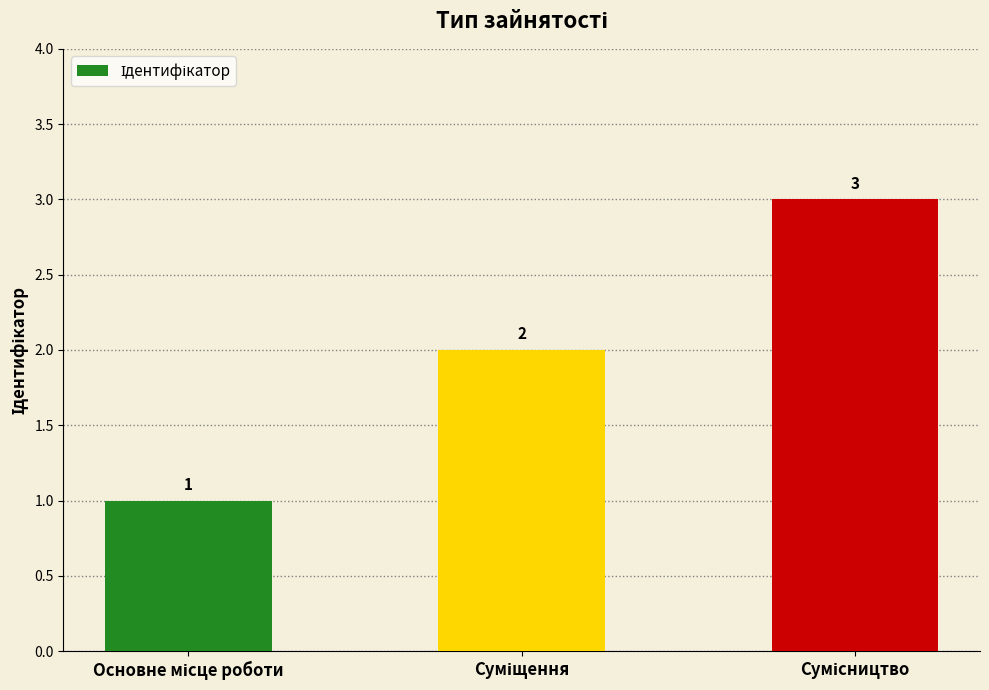

Reading right to left, extract all data points from this chart.

3	2	1